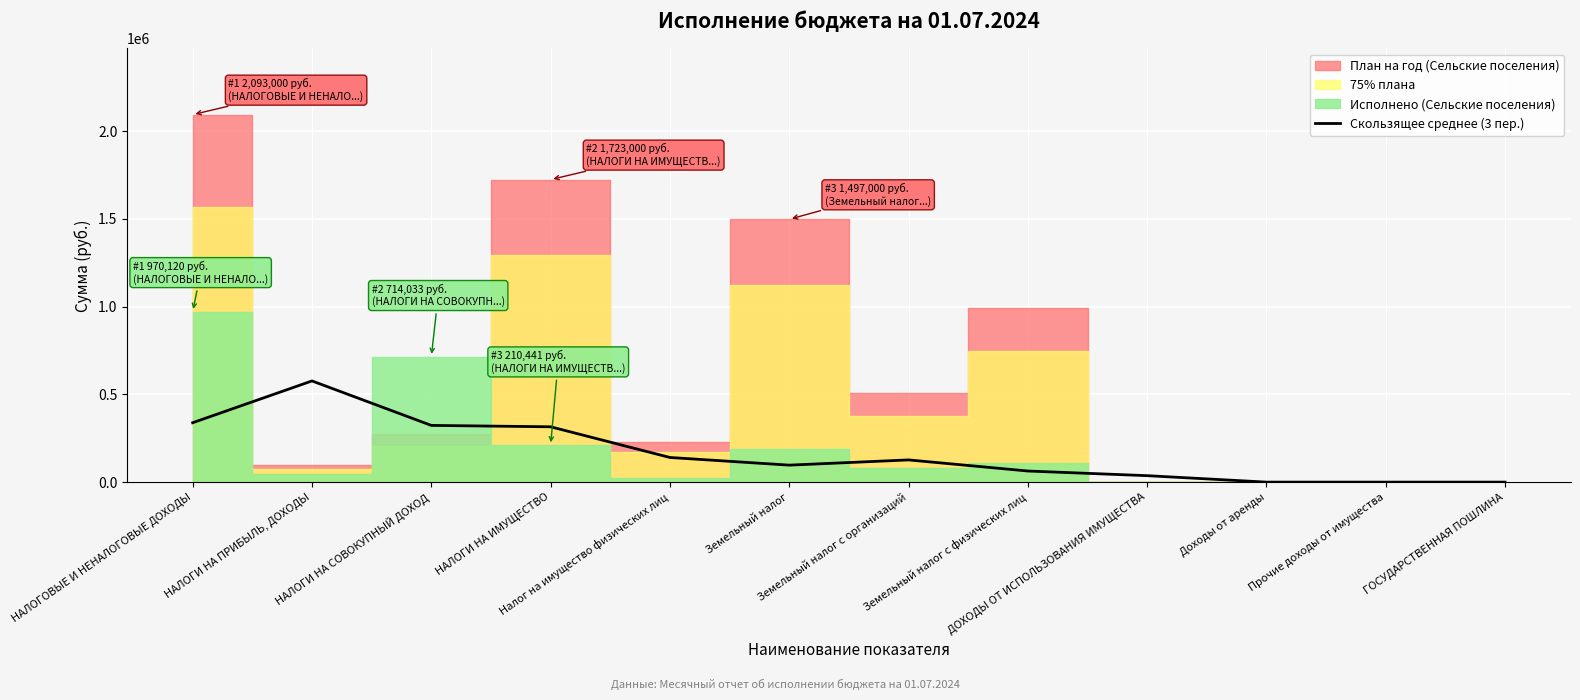

True or false: the data shows 73331.2 at НАЛОГИ НА СОВОКУПНЫЙ ДОХОД.

False